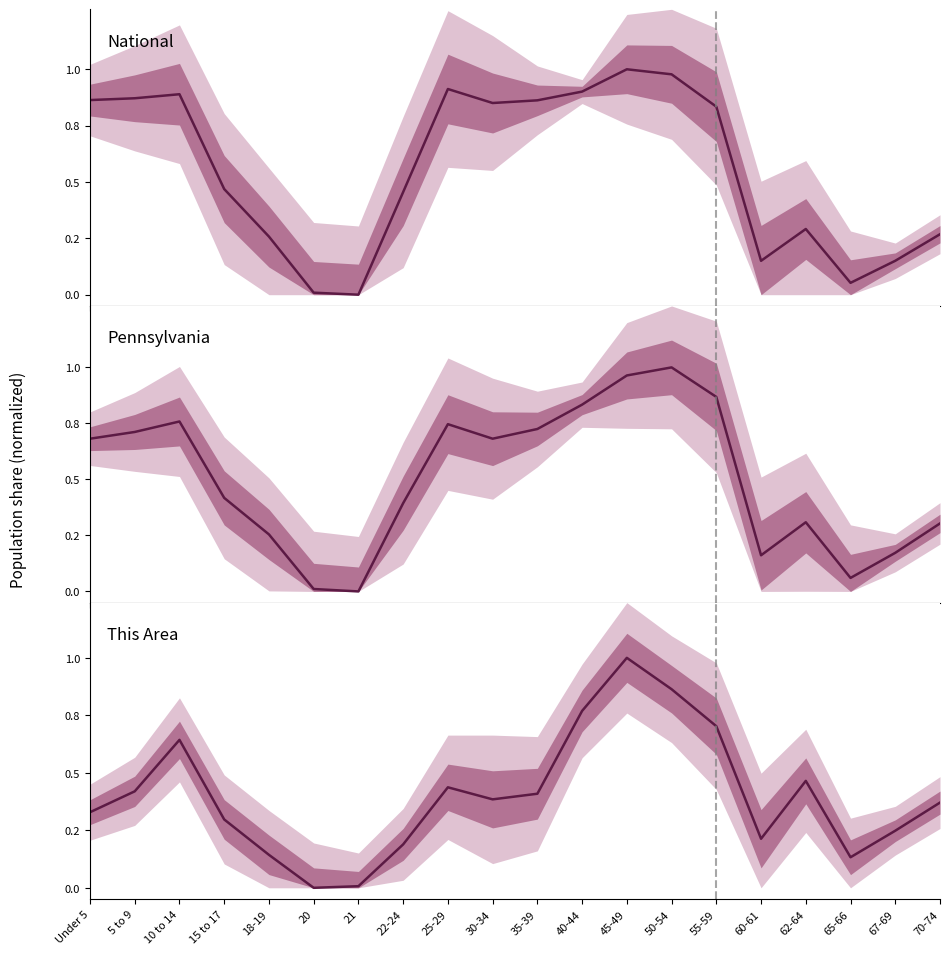

At which label is Pennsylvania closest to 0?

21